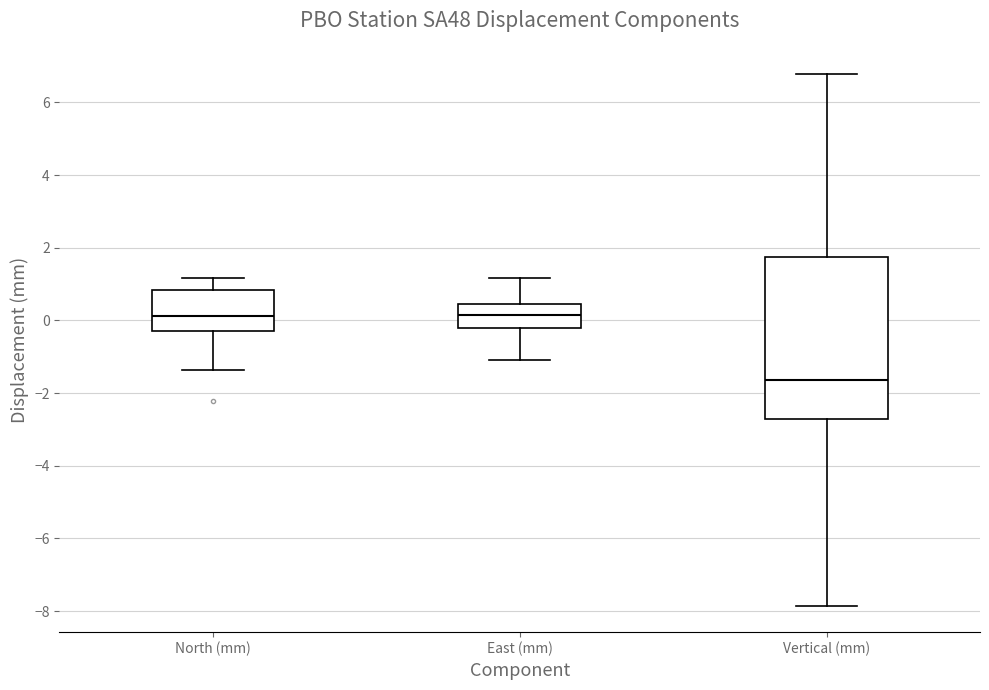

Which box is the tallest, from its lower edge to its upper edge?

Vertical (mm)